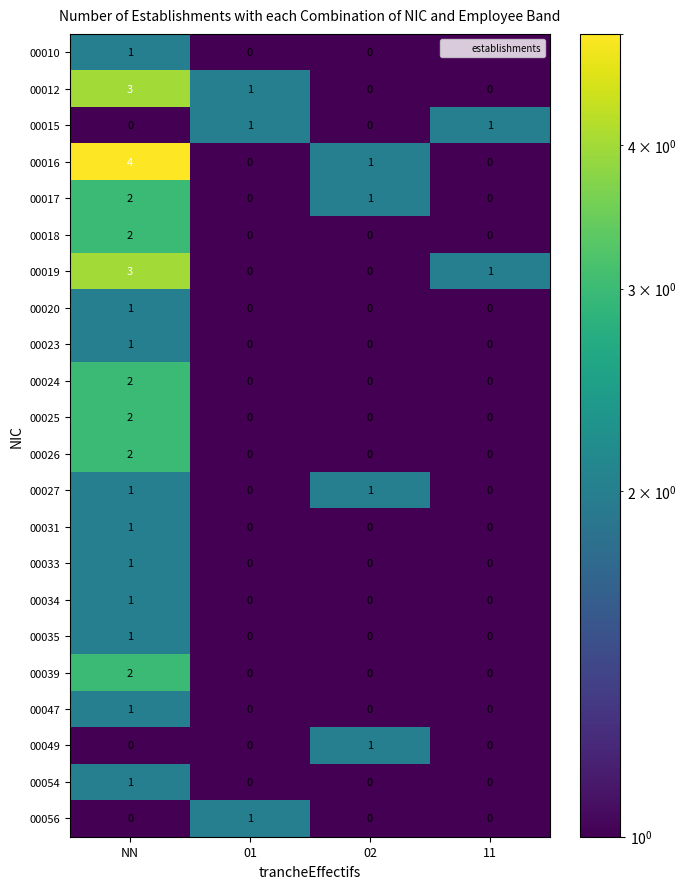

What is the total value across all series at NN?

32